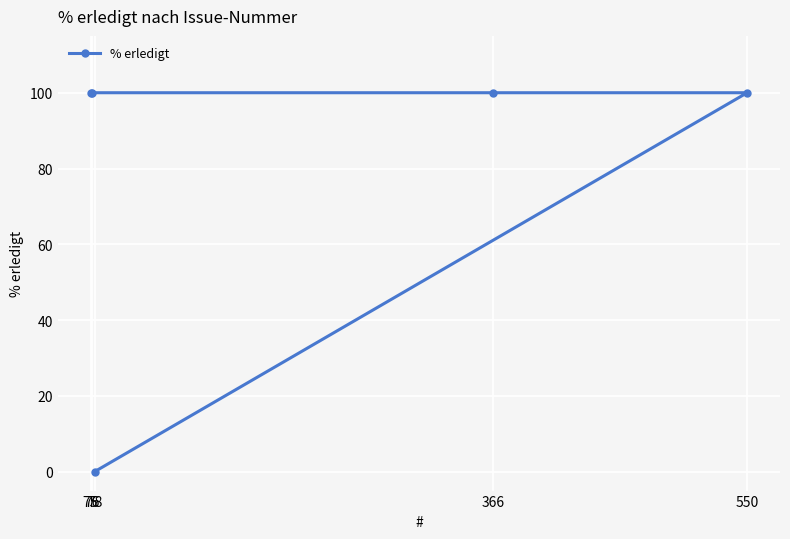

How many lines are shown in the chart?

1